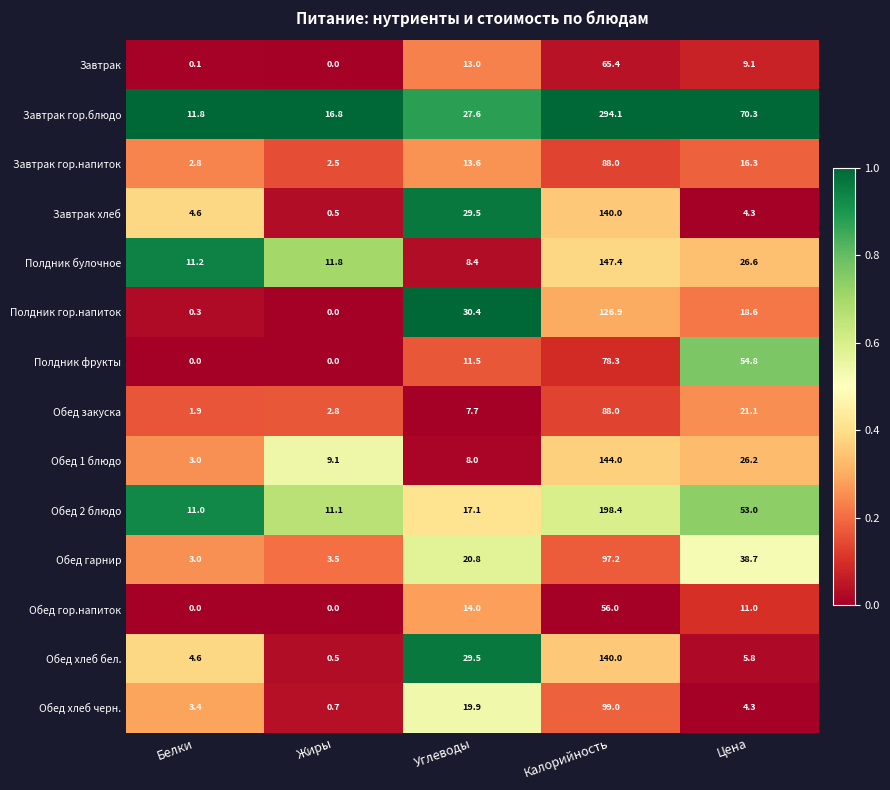

What is the total value across all series at Углеводы?

251.0